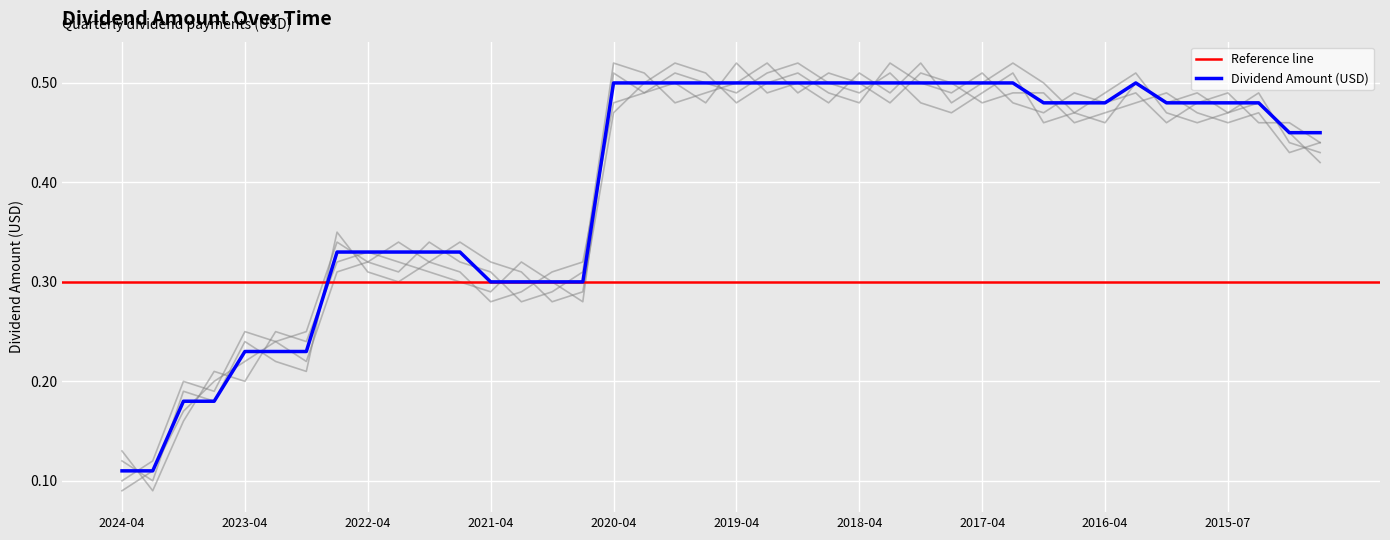

What is the sum of the values at 2022-07 and 2020-07?

0.6